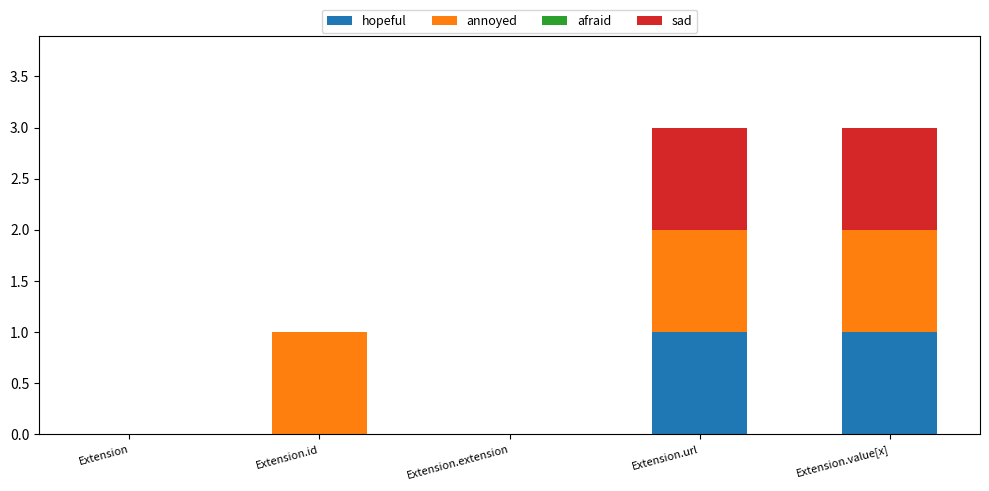

What is the total value across all series at Extension.url?

3